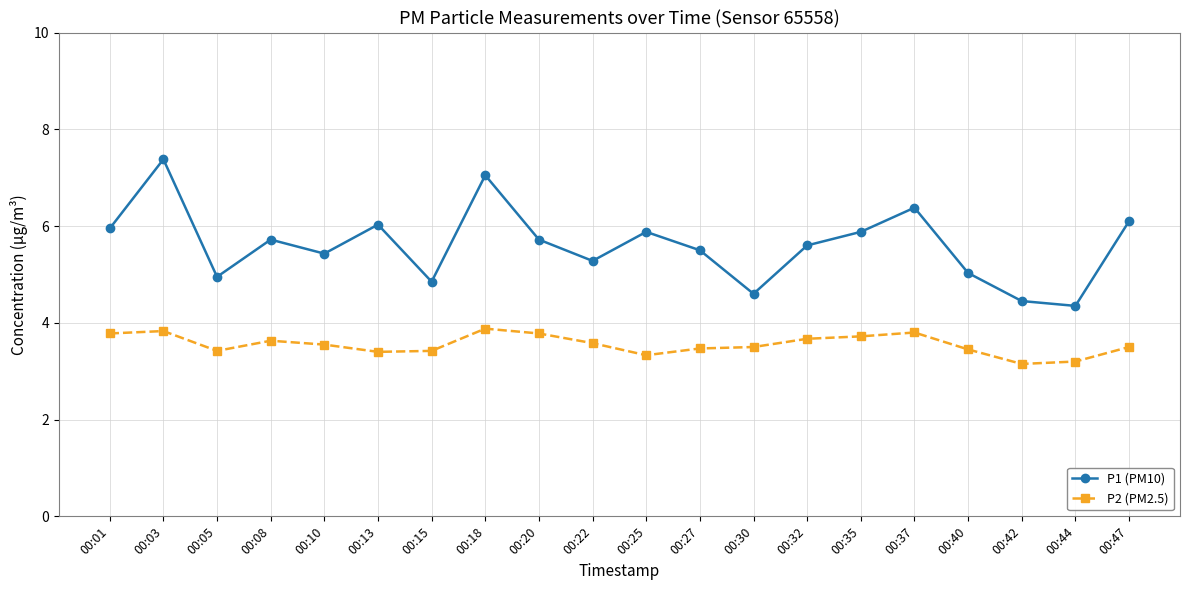

In P1 (PM10), how many points are lower than both neighbors (excluding endpoints)?

6